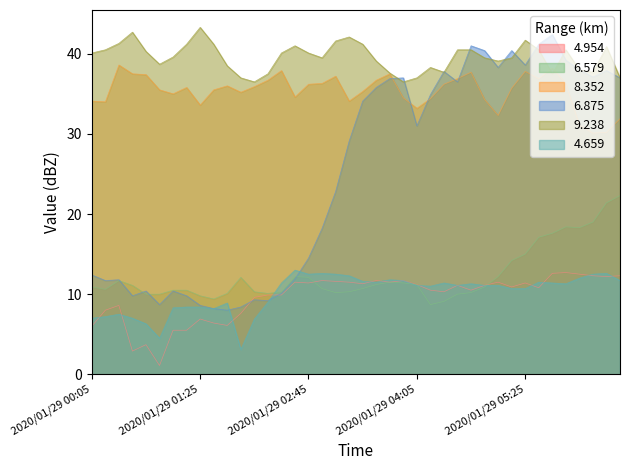

In 6.579, how many points are higher than both neighbors (excluding endpoints)?

5